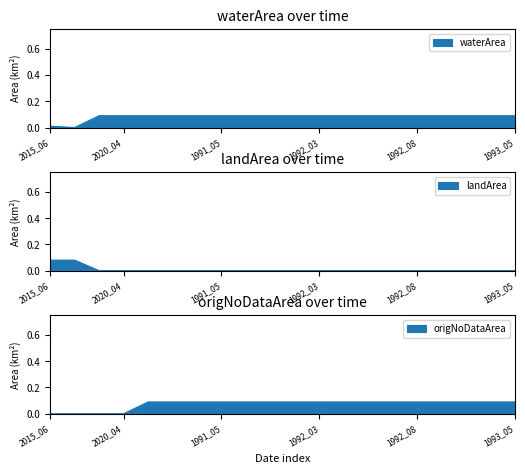

At how many categories does at least one series exceed 0?

20